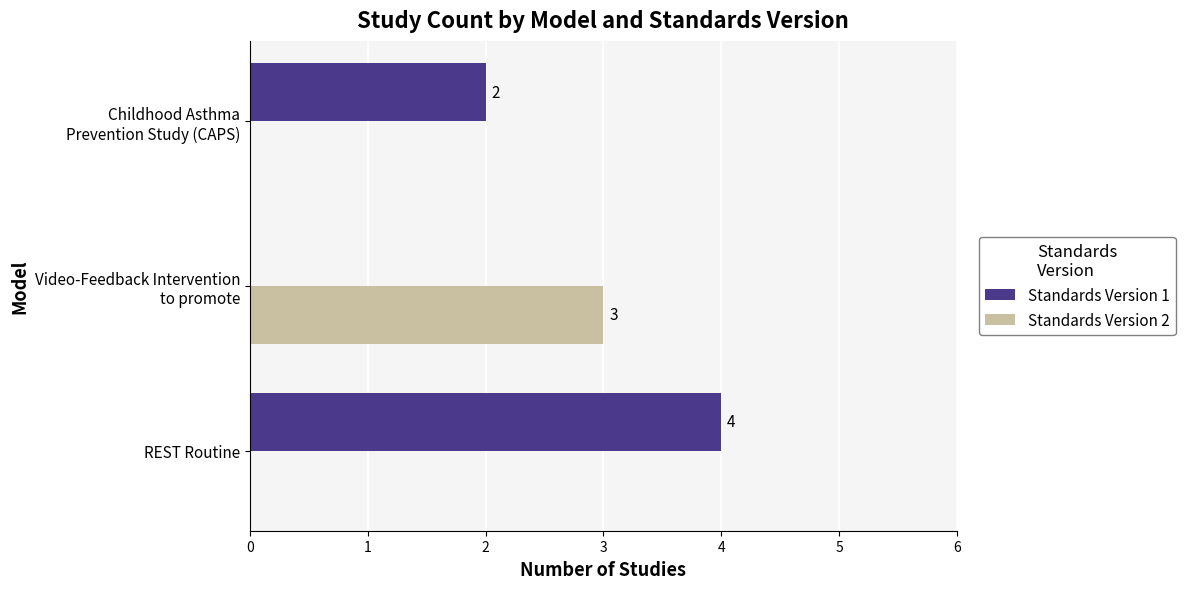

What is the highest value of the Standards Version 1 series?

4